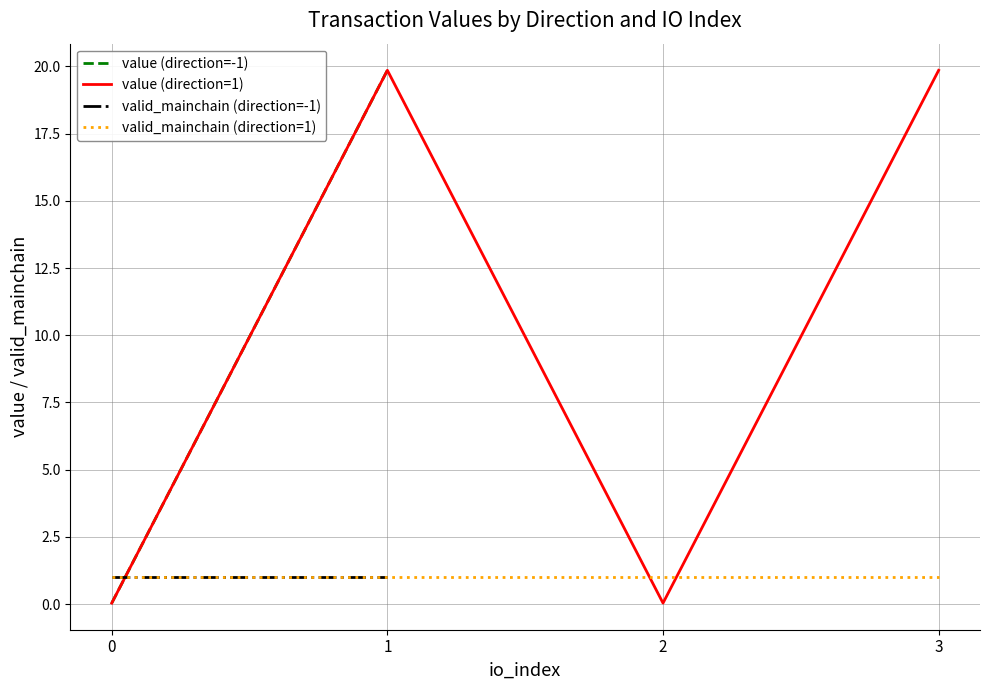

The valid_mainchain (direction=1) series shows 1.0 at 1. True or false?

True